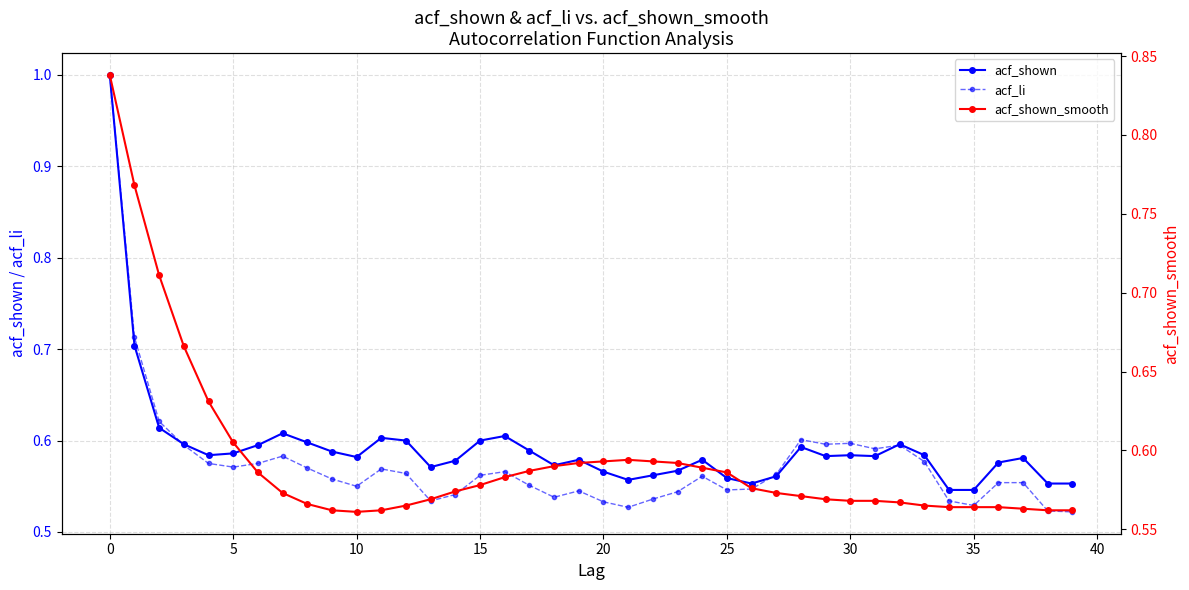

What are all the series names shown in the legend?

acf_shown, acf_li, acf_shown_smooth